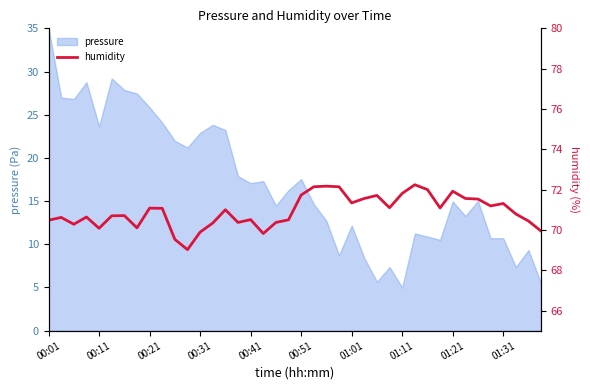

What value does the data have at 10?

69.5